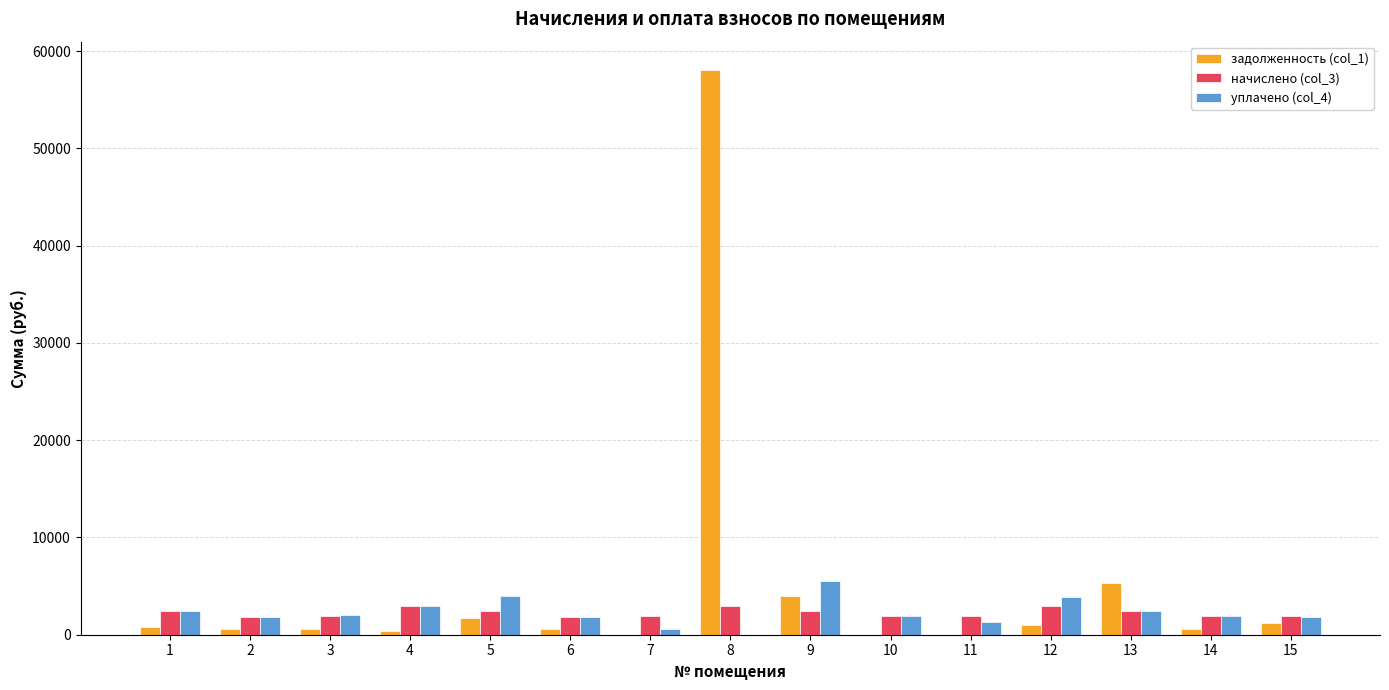

The value of начислено (col_3) at 5 is 2433.1. True or false?

True